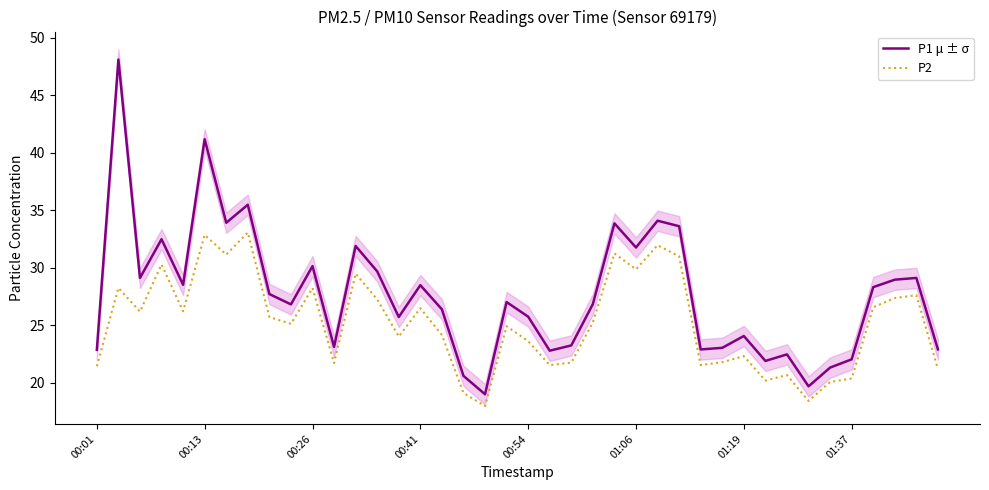

True or false: P2 and P1 μ ± σ cross at least once.

False